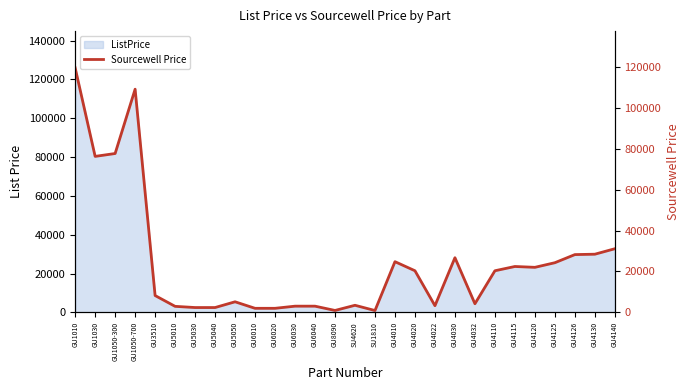

How many points are lower than both their immediate neighbors (excluding endpoints)?

6